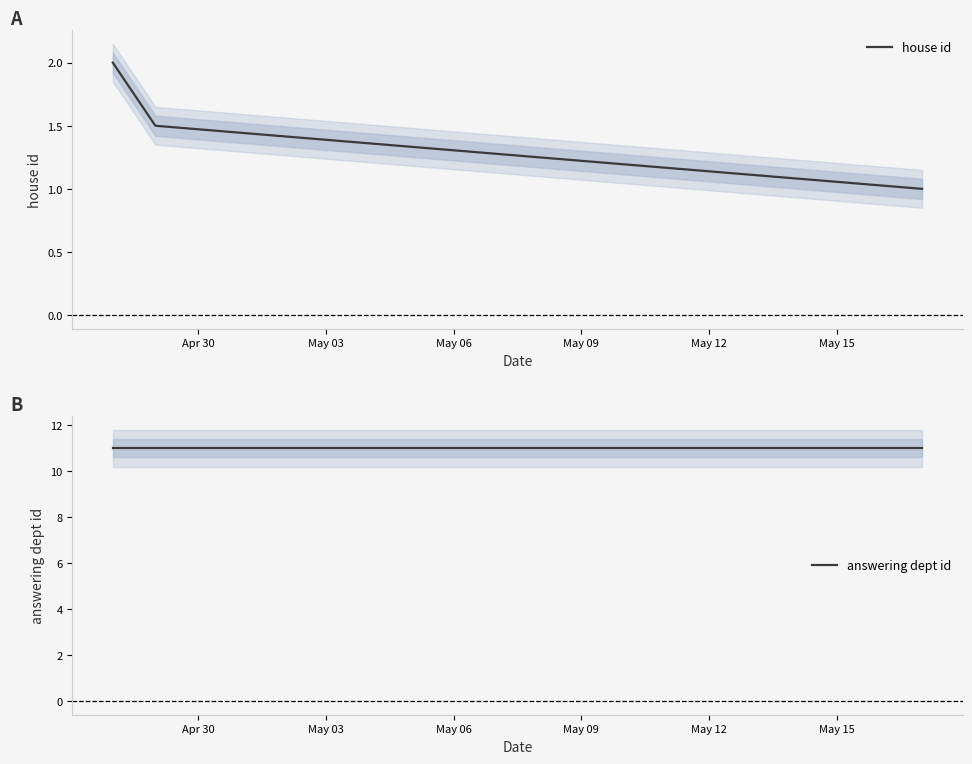

What is the value of the answering dept id point at the 2nd from the left?

11.0